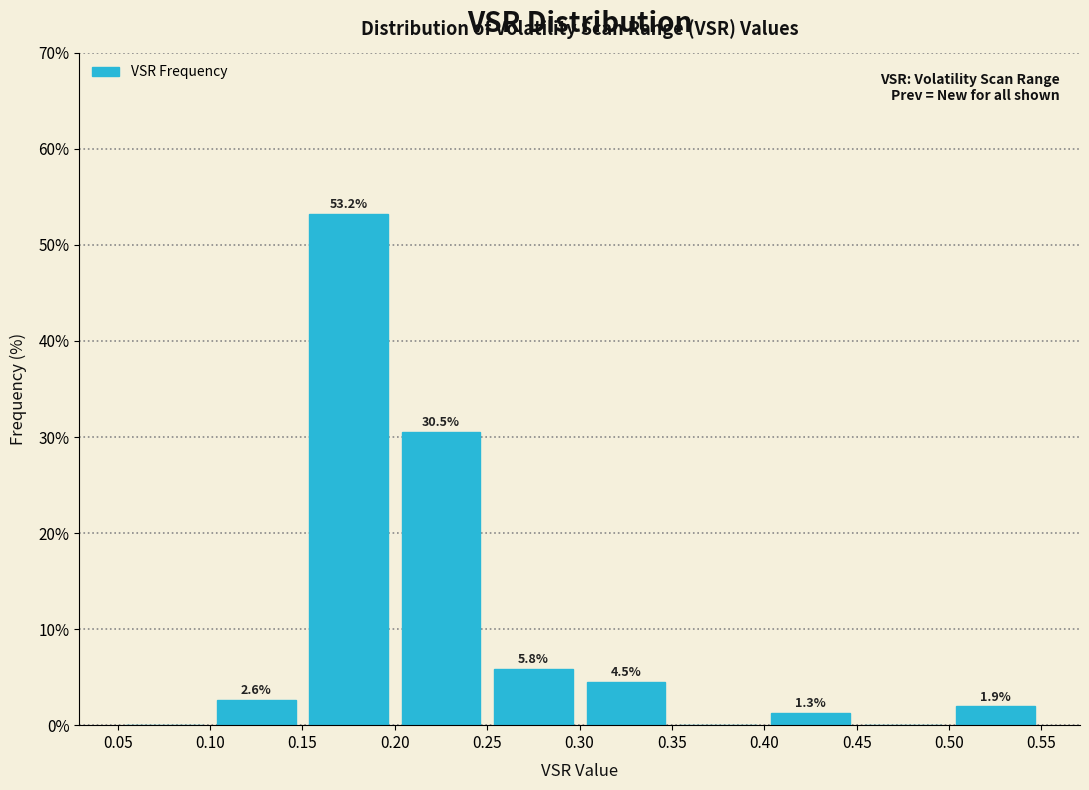

Which range on the x-axis has the tallest bar?

0.15 to 0.20